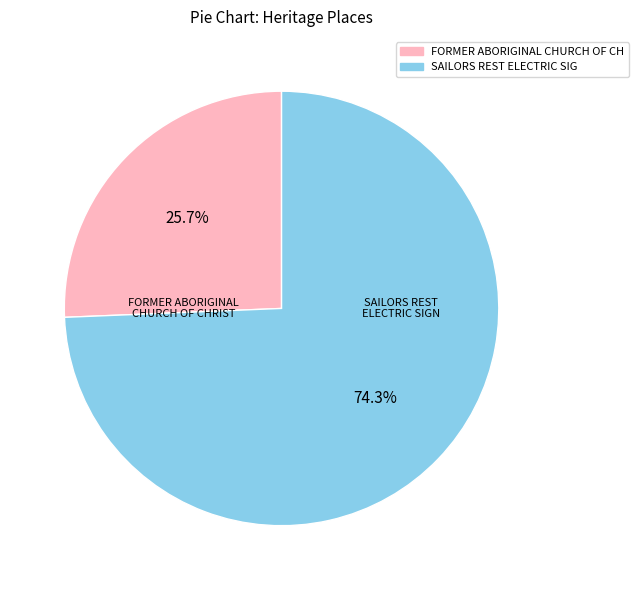

To the nearest percent, what is the combined percentage of FORMER ABORIGINAL CHURCH OF CHRIST and SAILORS REST ELECTRIC SIGN?

100%